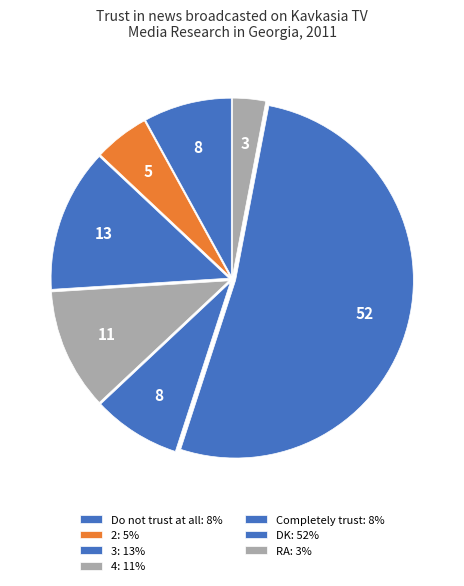

How many slices are in this pie chart?

7